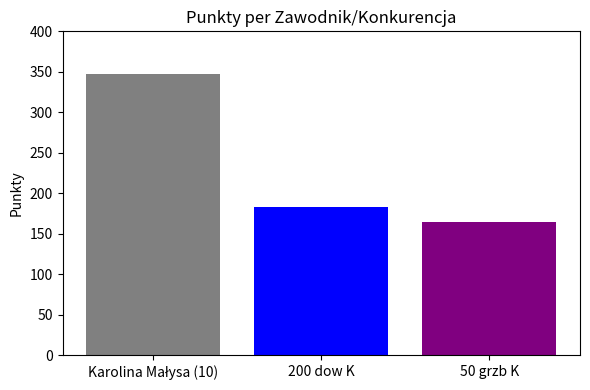

What is the maximum value shown in the chart?

347